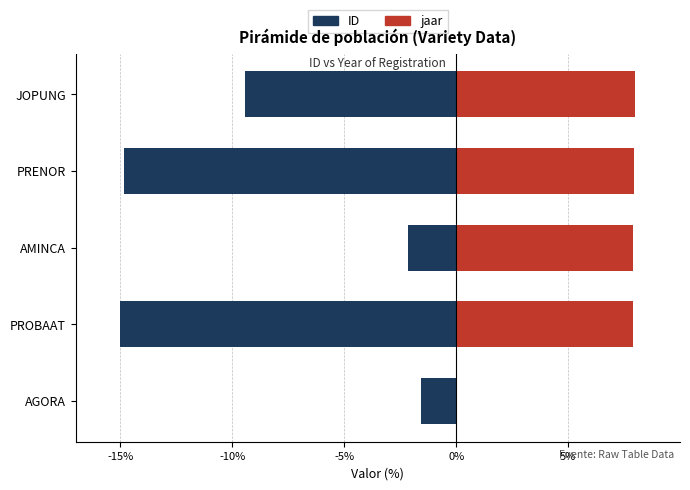

What position from the right is JOPUNG?

1